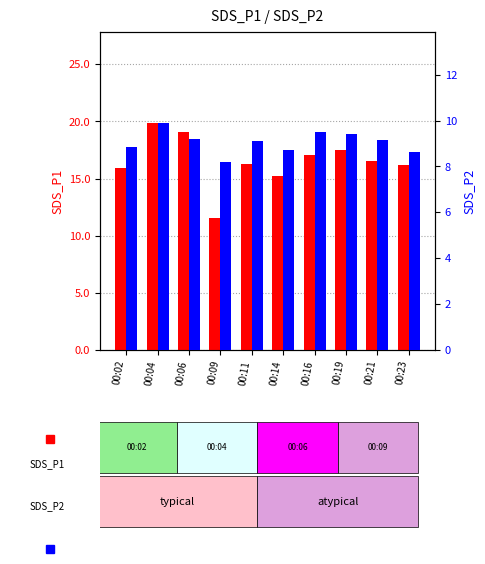

What is the value of the SDS_P2 bar at the 1st from the left?

8.8